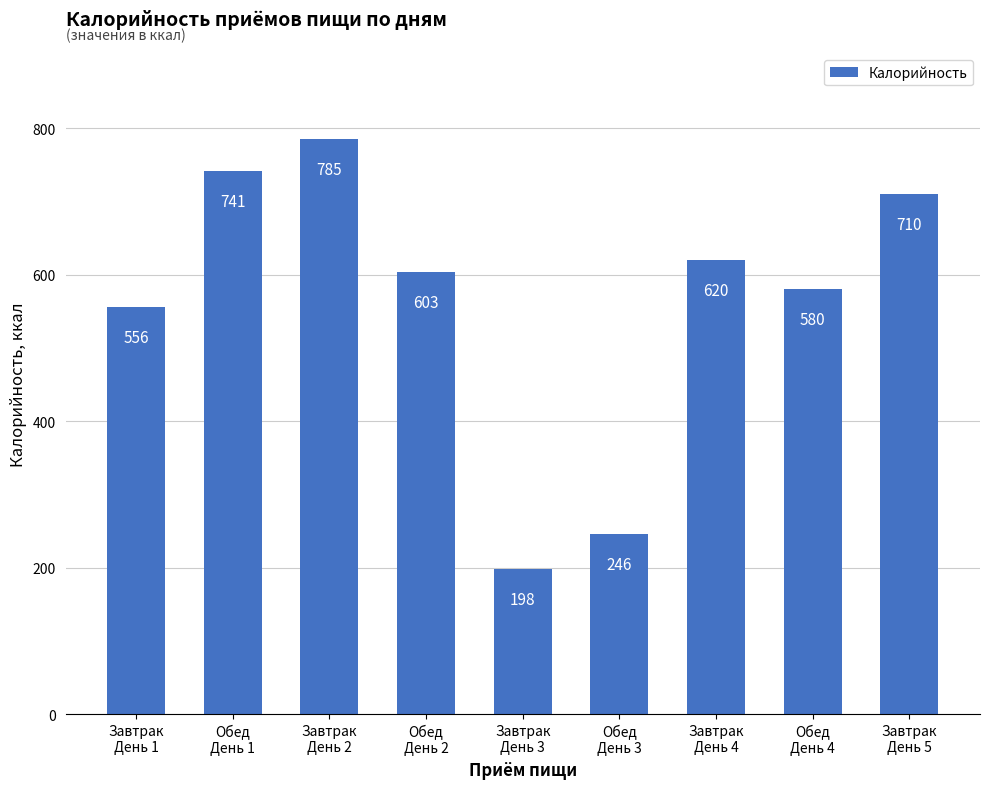

Which has a higher value, Обед
День 3 or Завтрак
День 1?

Завтрак
День 1